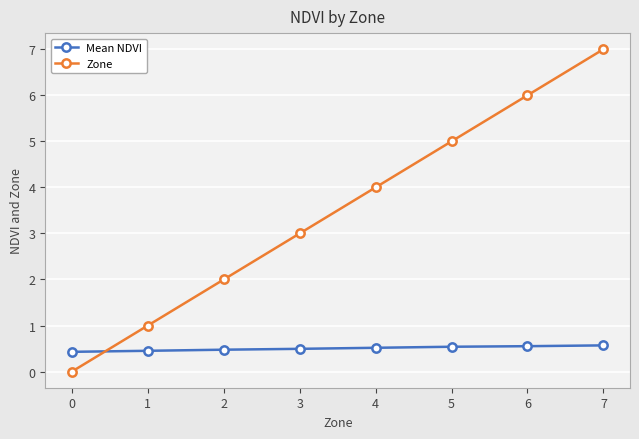

What is the sum of all Mean NDVI values?

4.0